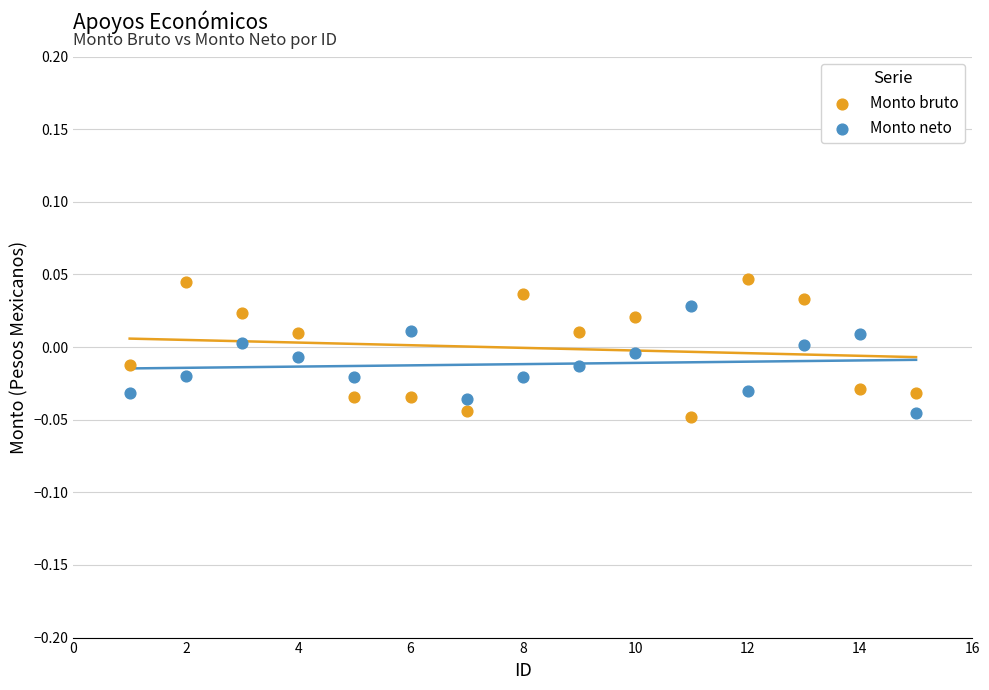

What is the X range (max minus min) for the scatter plot?

14.0